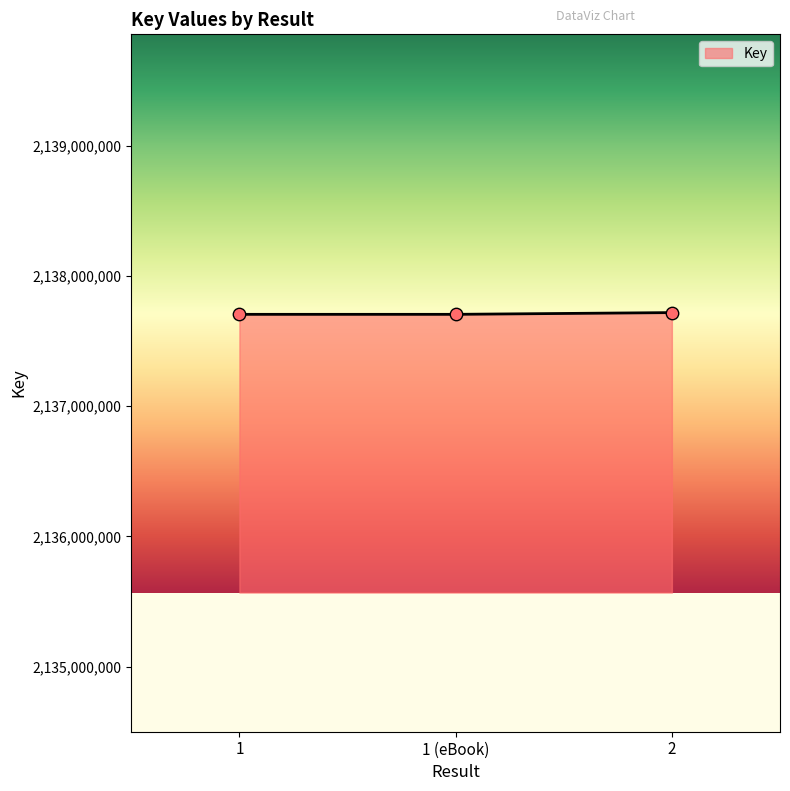

What is the ratio of the value at 1 to the value at 2?

1.0